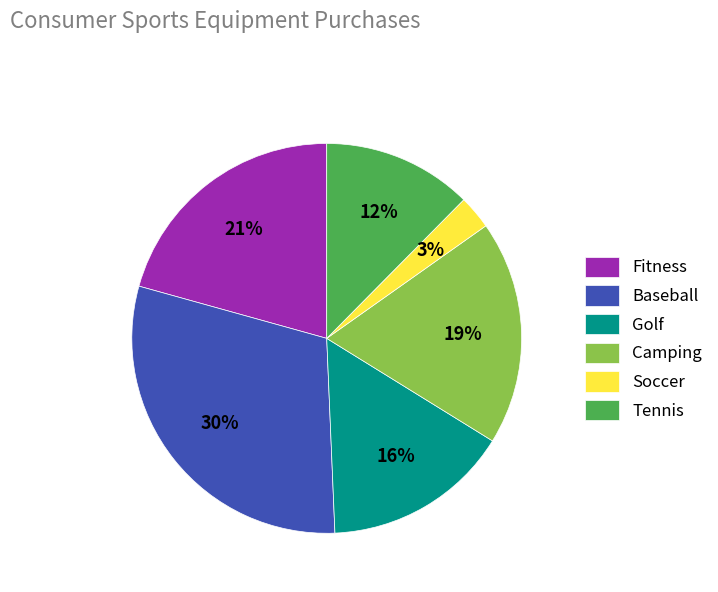

Does Camping represent more than half of the total?

No